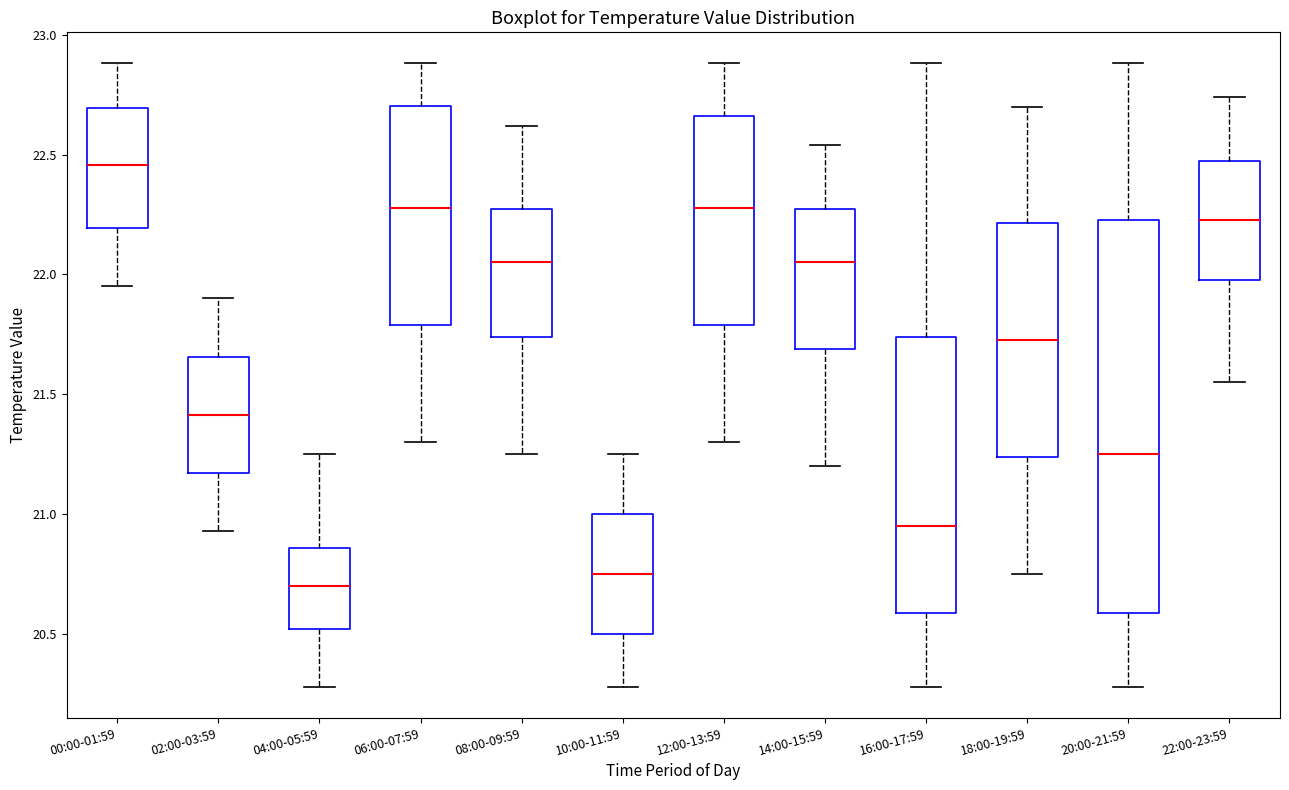

Reading left to right, transcribe this box plot: for each box, give where its median line is, the range the box spans, and where its two whiskers end, as read against the y-axis. The values are not printed on the chart, so give them approximately, as read against the axis.

00:00-01:59: median 22.45, box 22.20 to 22.70, whiskers 21.95 to 22.90
02:00-03:59: median 21.40, box 21.15 to 21.65, whiskers 20.95 to 21.90
04:00-05:59: median 20.70, box 20.50 to 20.85, whiskers 20.30 to 21.25
06:00-07:59: median 22.30, box 21.80 to 22.70, whiskers 21.30 to 22.90
08:00-09:59: median 22.05, box 21.75 to 22.25, whiskers 21.25 to 22.60
10:00-11:59: median 20.75, box 20.50 to 21.00, whiskers 20.30 to 21.25
12:00-13:59: median 22.30, box 21.80 to 22.65, whiskers 21.30 to 22.90
14:00-15:59: median 22.05, box 21.70 to 22.25, whiskers 21.20 to 22.55
16:00-17:59: median 20.95, box 20.60 to 21.75, whiskers 20.30 to 22.90
18:00-19:59: median 21.75, box 21.25 to 22.20, whiskers 20.75 to 22.70
20:00-21:59: median 21.25, box 20.60 to 22.25, whiskers 20.30 to 22.90
22:00-23:59: median 22.25, box 22.00 to 22.45, whiskers 21.55 to 22.75